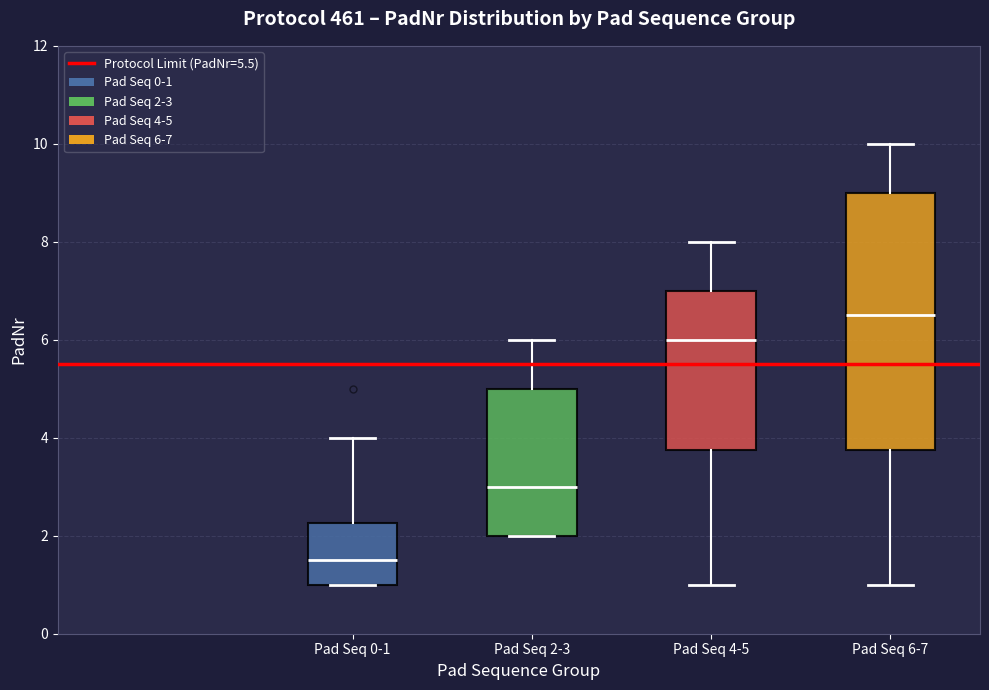

Comparing the boxes themselves (not the whiskers), which one is the tallest?

Pad Seq 6-7